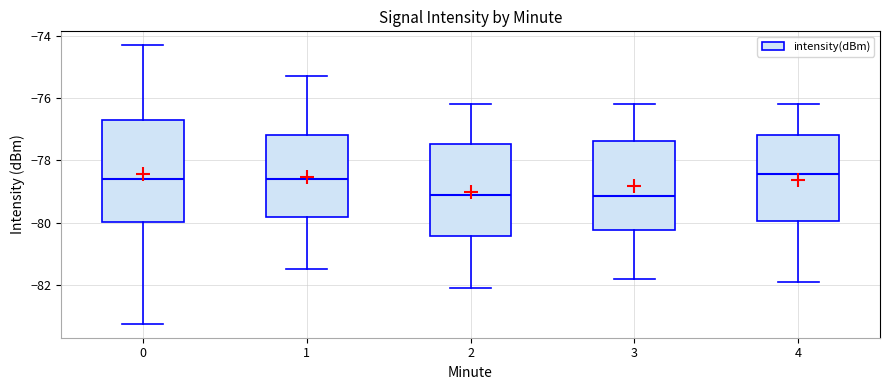

Which box is the tallest, from its lower edge to its upper edge?

0